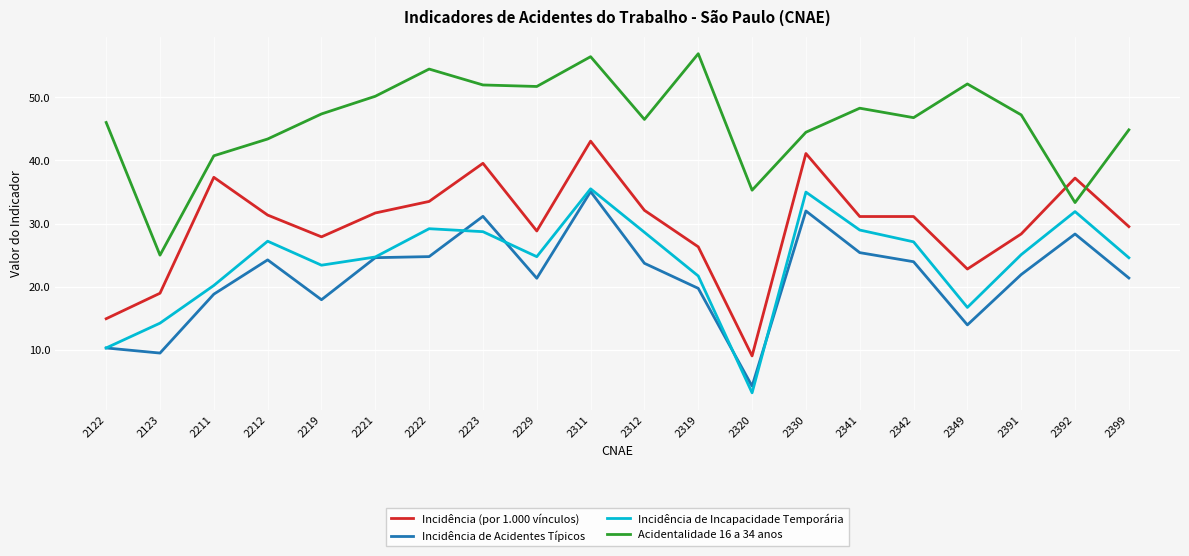

Which series has the largest range (max minus min)?

Incidência (por 1.000 vínculos)